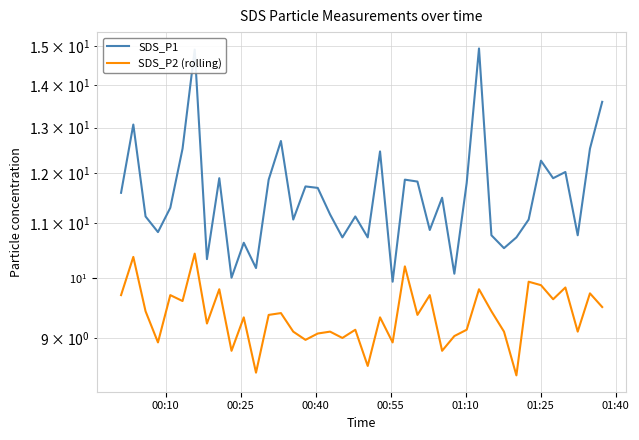

What are all the series names shown in the legend?

SDS_P1, SDS_P2 (rolling)